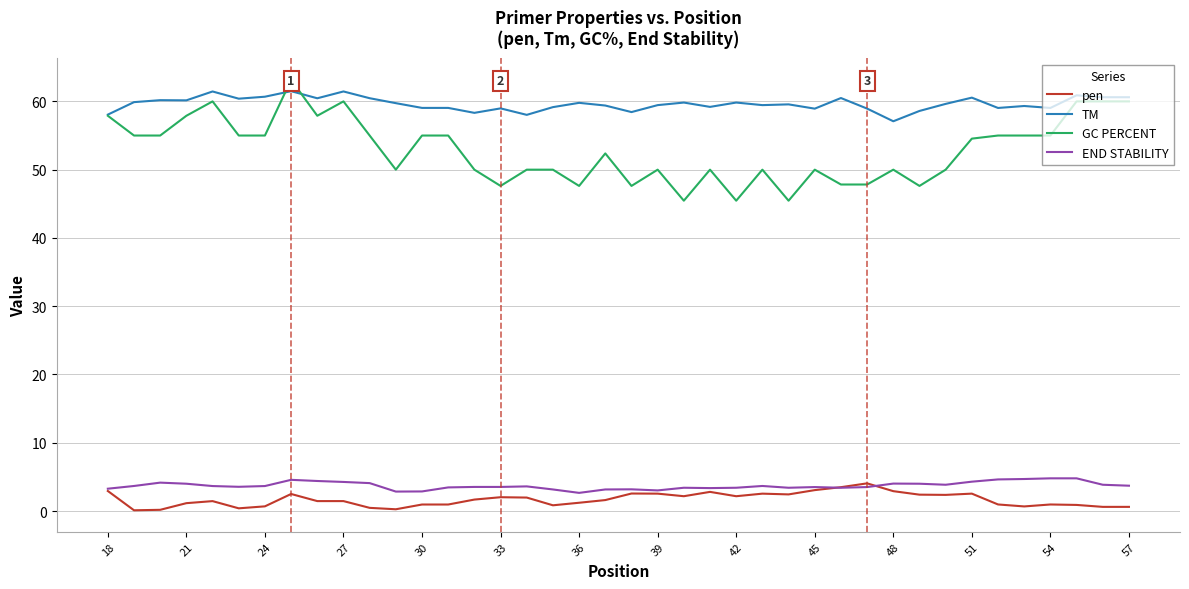

True or false: pen and TM cross at least once.

False